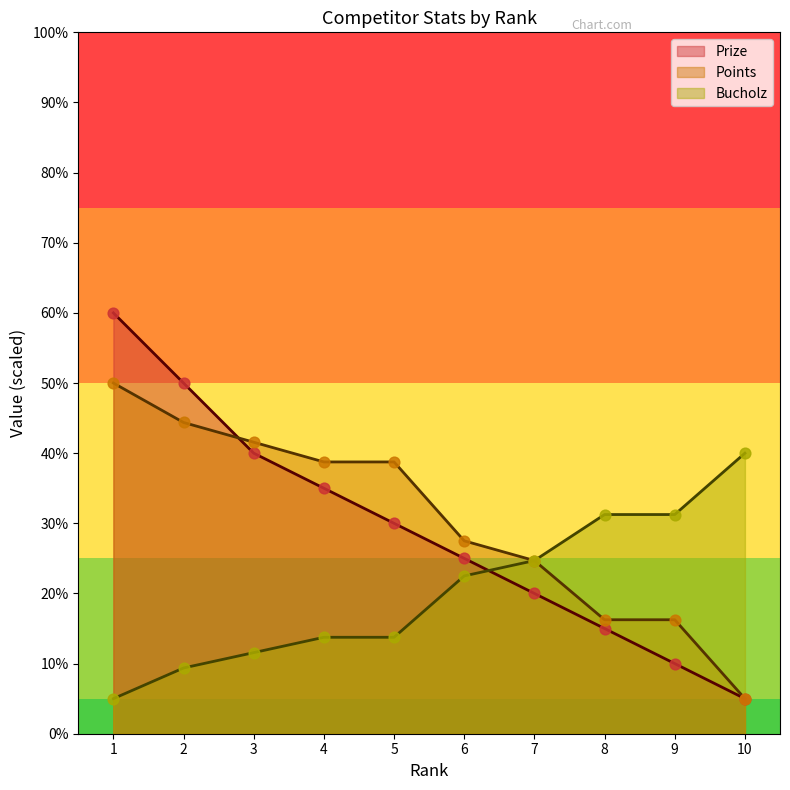

Which series contains the highest Y value?

Prize